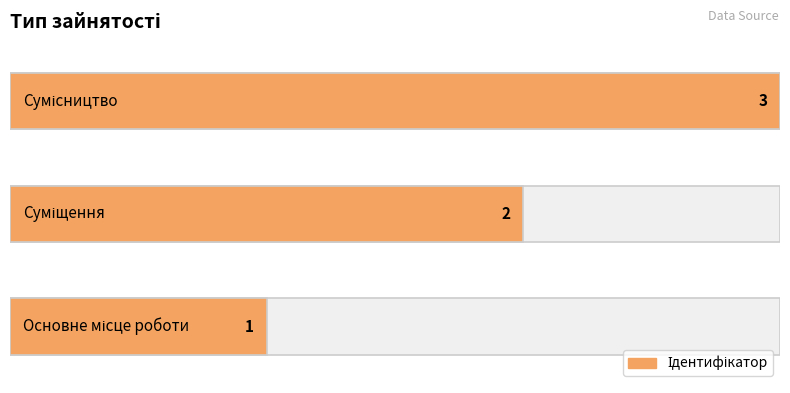

Which category has the highest value across all series?

Сумісництво